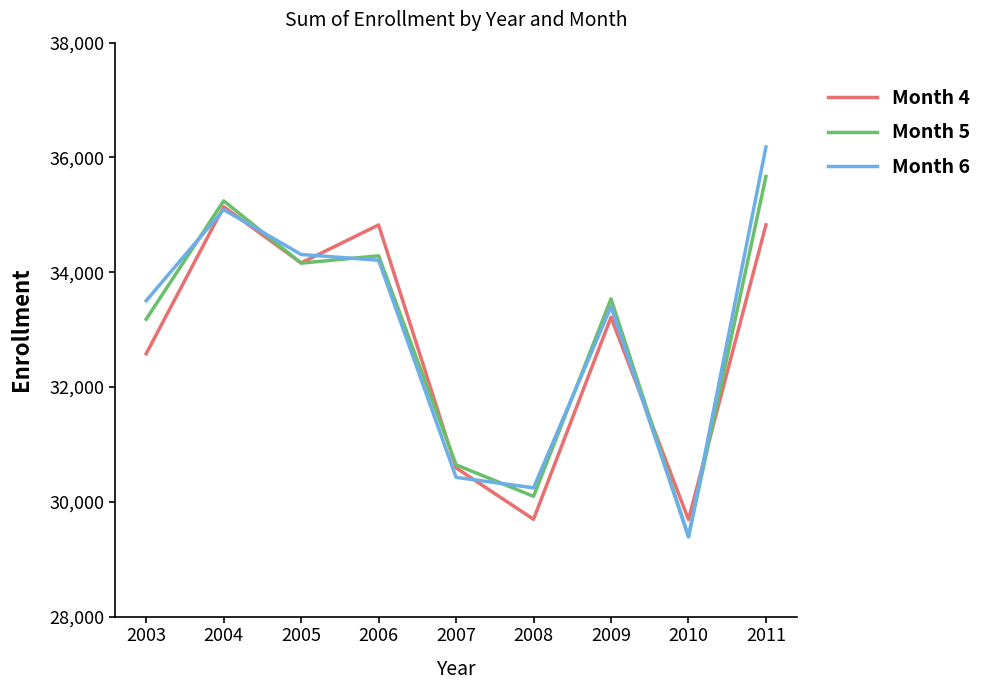

What is the approximate value of Month 5 at 2009?

33537